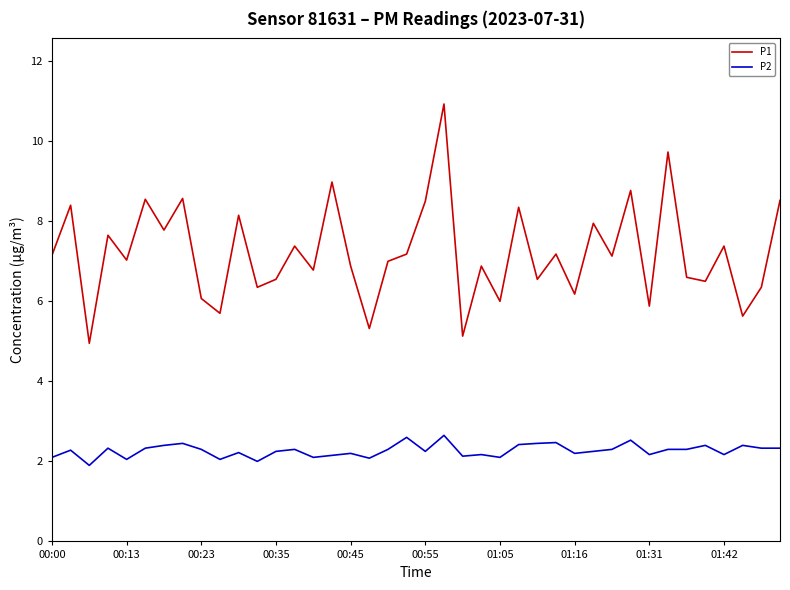

List the series in order of their peak value, highest first.

P1, P2